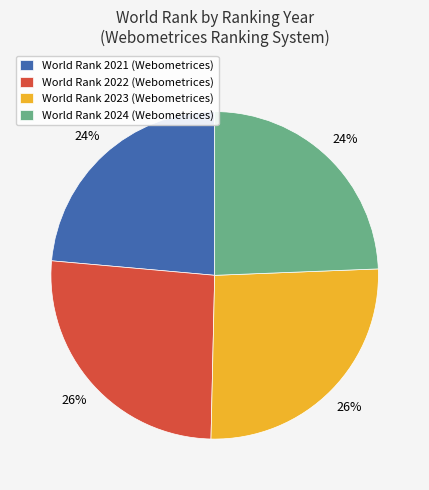

To the nearest percent, what is the average slice percentage?

25%